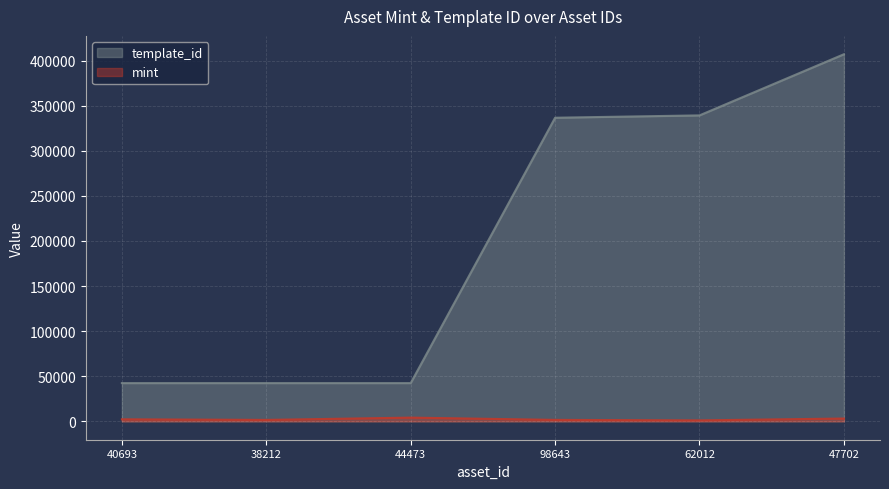

True or false: template_id has more than 0 points higher than both neighbors.

False